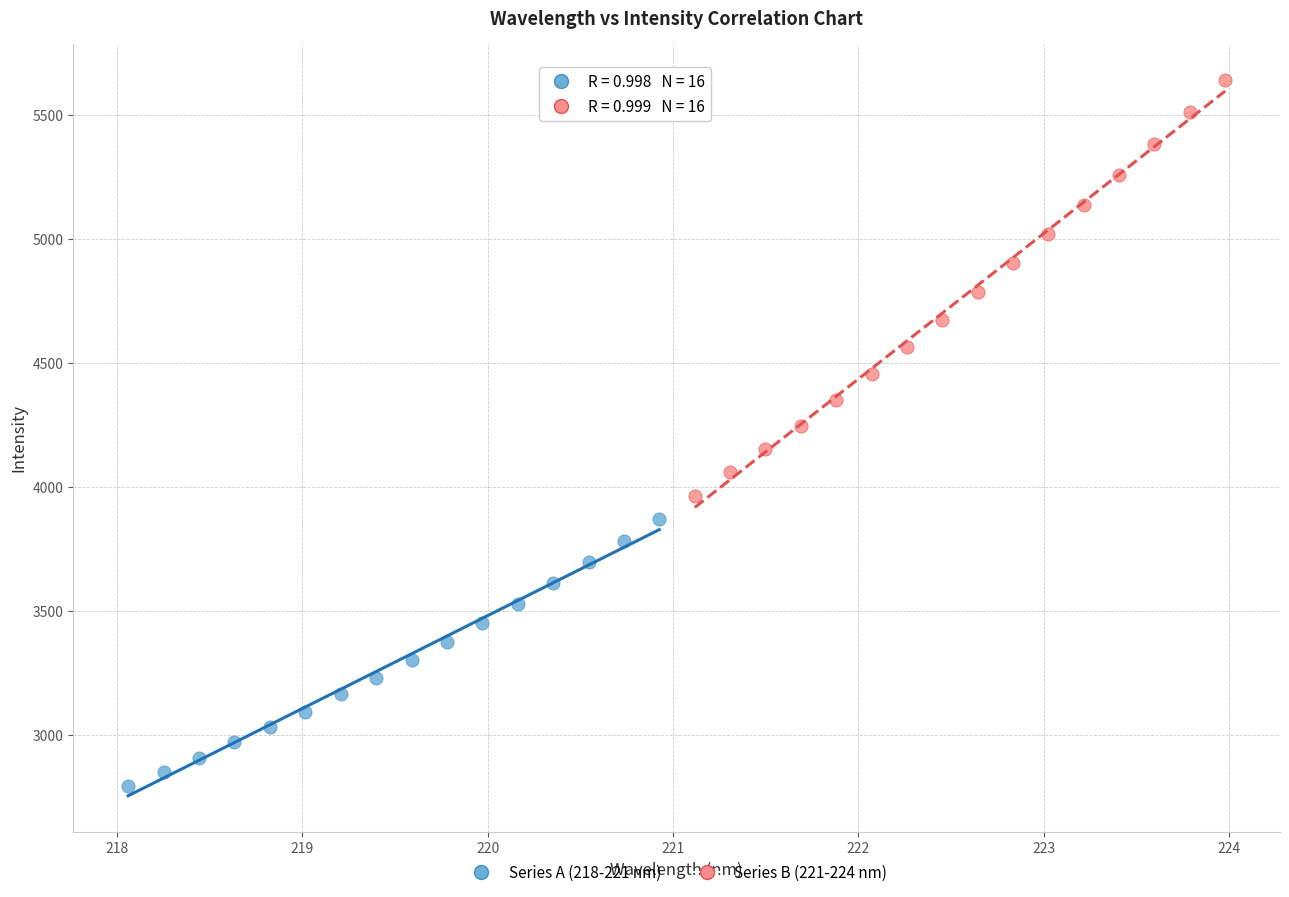

Which series has the widest spread of Y values?

Series B (221-224 nm)